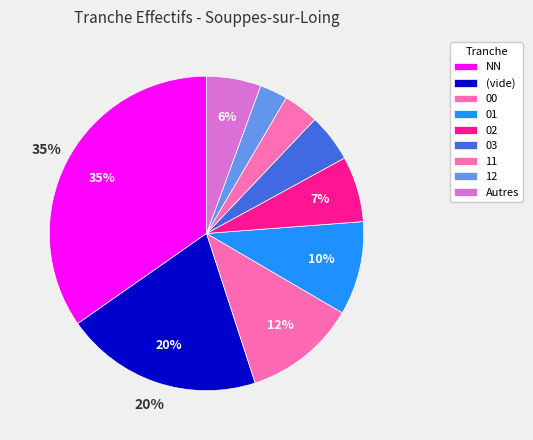

Count the number of slices in the pie.

9